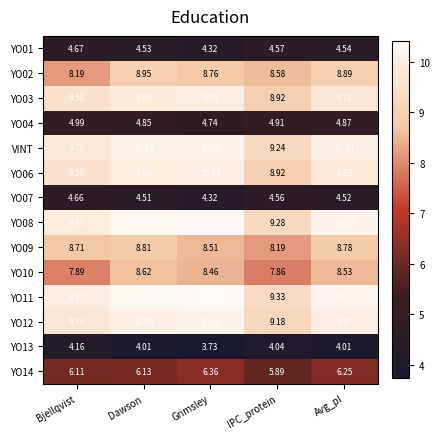

Rank the categories by YO02 value from highest to lowest.

Dawson, Avg_pI, Grimsley, IPC_protein, Bjellqvist